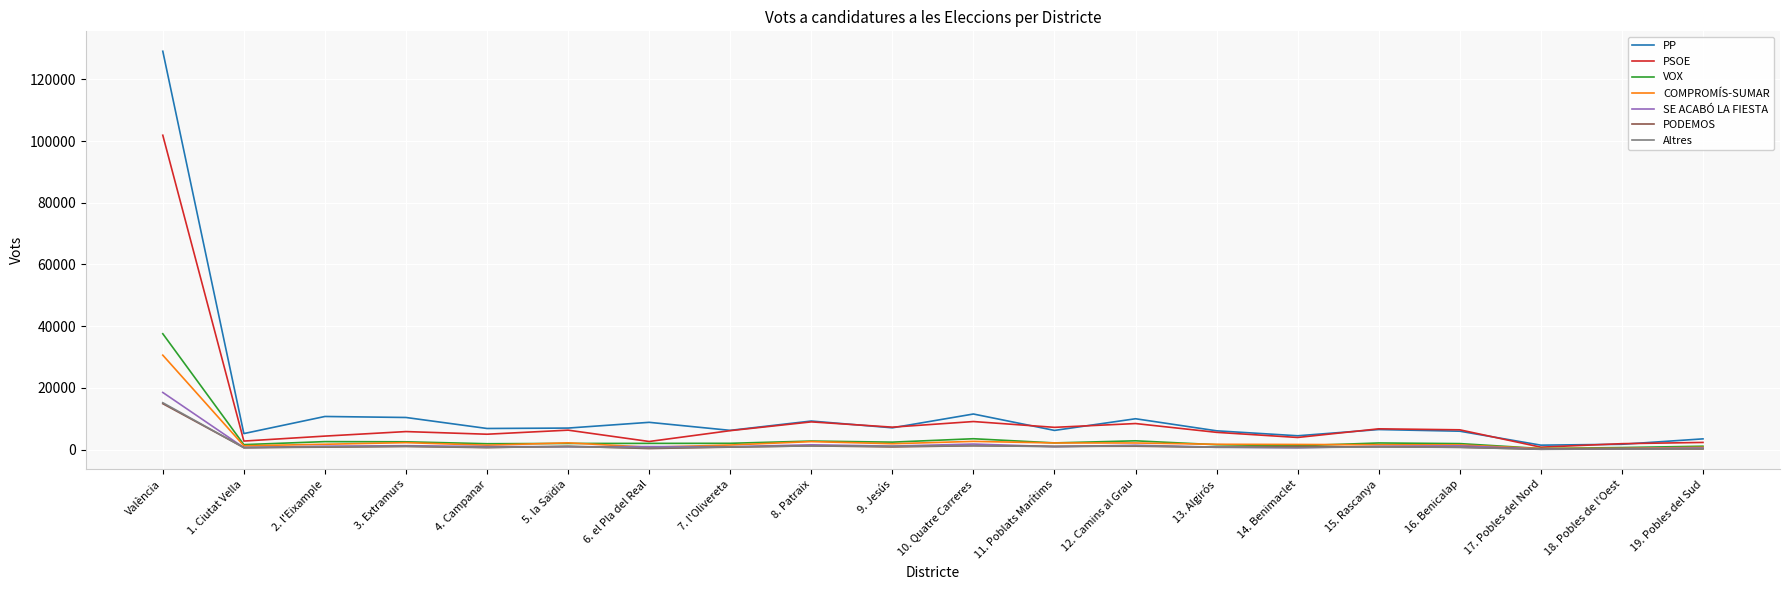

True or false: SE ACABÓ LA FIESTA has more than 1 points higher than both neighbors.

True